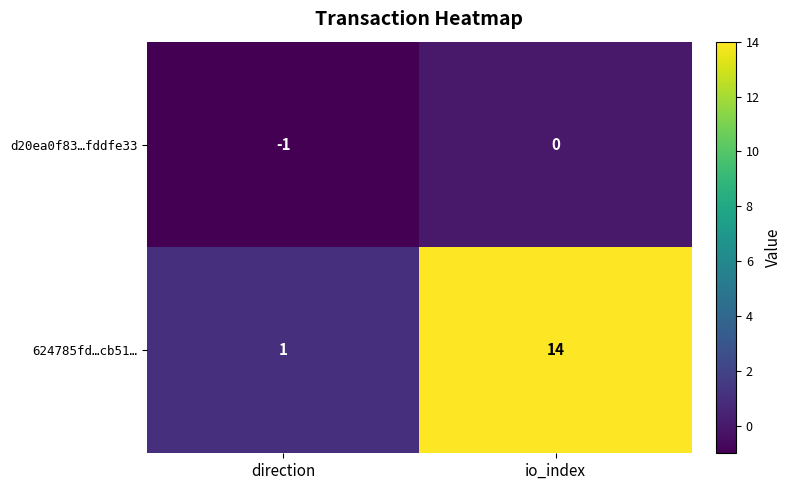

Where is 624785fd…cb51… nearest to the value 7?

direction